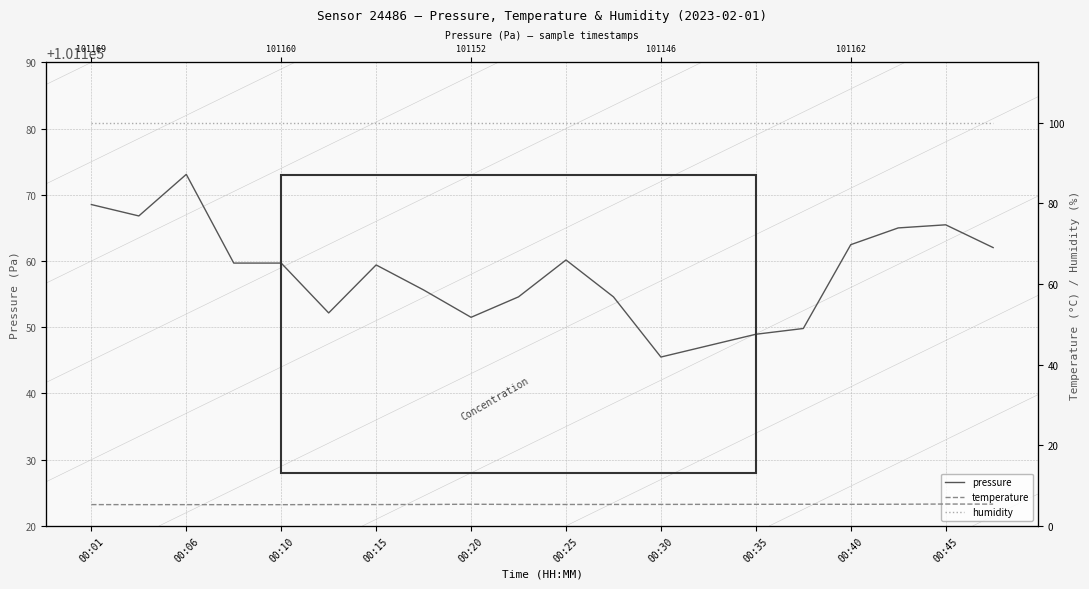

What is the value of the pressure point at the 12th from the left?

101154.6